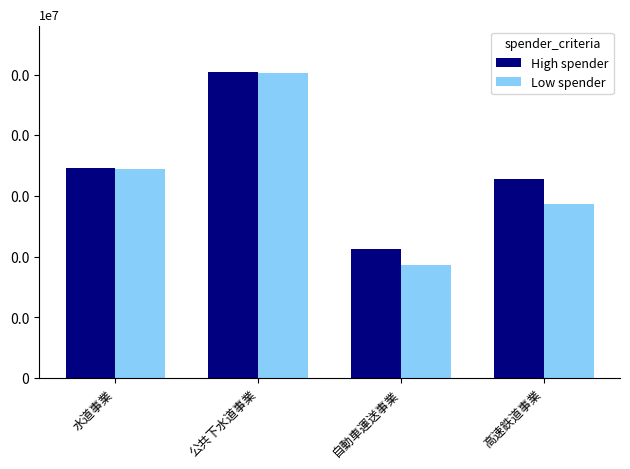

Are the bars horizontal?

No